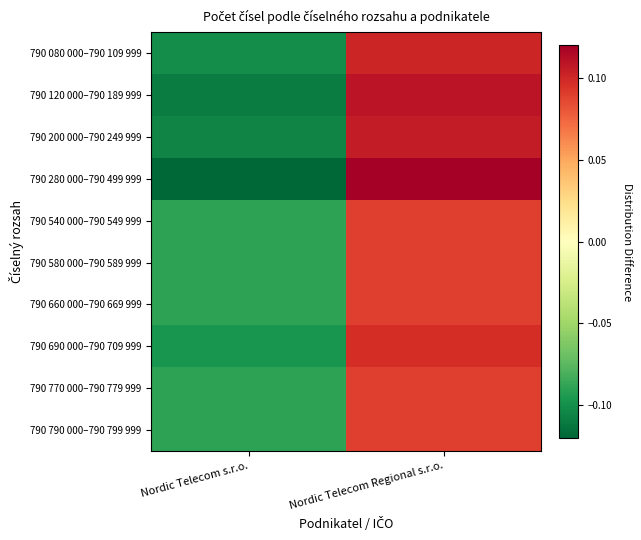

Reading right to left, list all the values displayed in this chart.

790 080 000–790 109 999: Nordic Telecom Regional s.r.o.=0.1	Nordic Telecom s.r.o.=-0.1
790 120 000–790 189 999: Nordic Telecom Regional s.r.o.=0.1	Nordic Telecom s.r.o.=-0.1
790 200 000–790 249 999: Nordic Telecom Regional s.r.o.=0.1	Nordic Telecom s.r.o.=-0.1
790 280 000–790 499 999: Nordic Telecom Regional s.r.o.=0.1	Nordic Telecom s.r.o.=-0.1
790 540 000–790 549 999: Nordic Telecom Regional s.r.o.=0.1	Nordic Telecom s.r.o.=-0.1
790 580 000–790 589 999: Nordic Telecom Regional s.r.o.=0.1	Nordic Telecom s.r.o.=-0.1
790 660 000–790 669 999: Nordic Telecom Regional s.r.o.=0.1	Nordic Telecom s.r.o.=-0.1
790 690 000–790 709 999: Nordic Telecom Regional s.r.o.=0.1	Nordic Telecom s.r.o.=-0.1
790 770 000–790 779 999: Nordic Telecom Regional s.r.o.=0.1	Nordic Telecom s.r.o.=-0.1
790 790 000–790 799 999: Nordic Telecom Regional s.r.o.=0.1	Nordic Telecom s.r.o.=-0.1